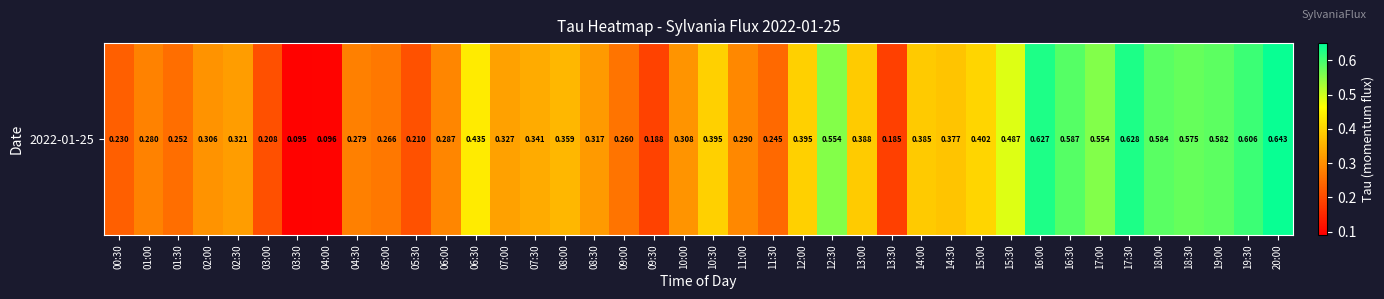

Read the value at 14:00.

0.4